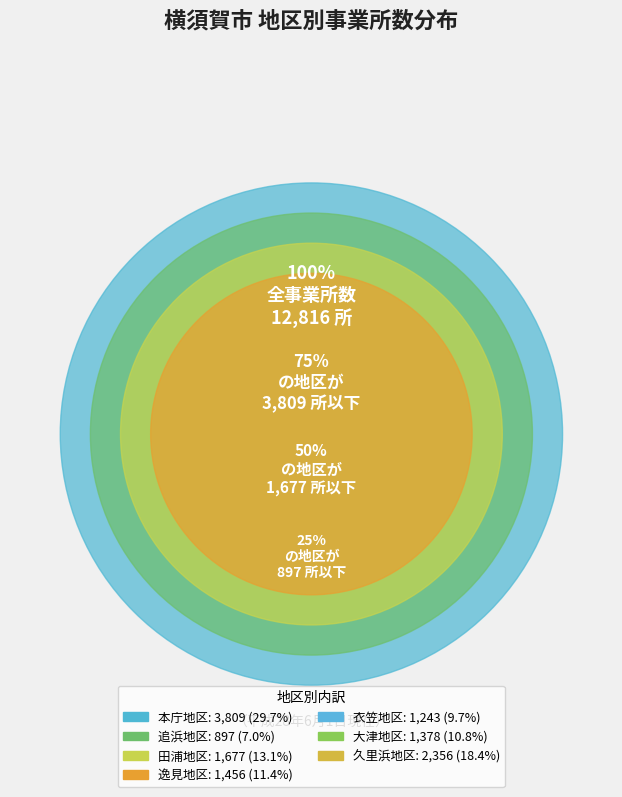

Count the number of slices in the pie.

7